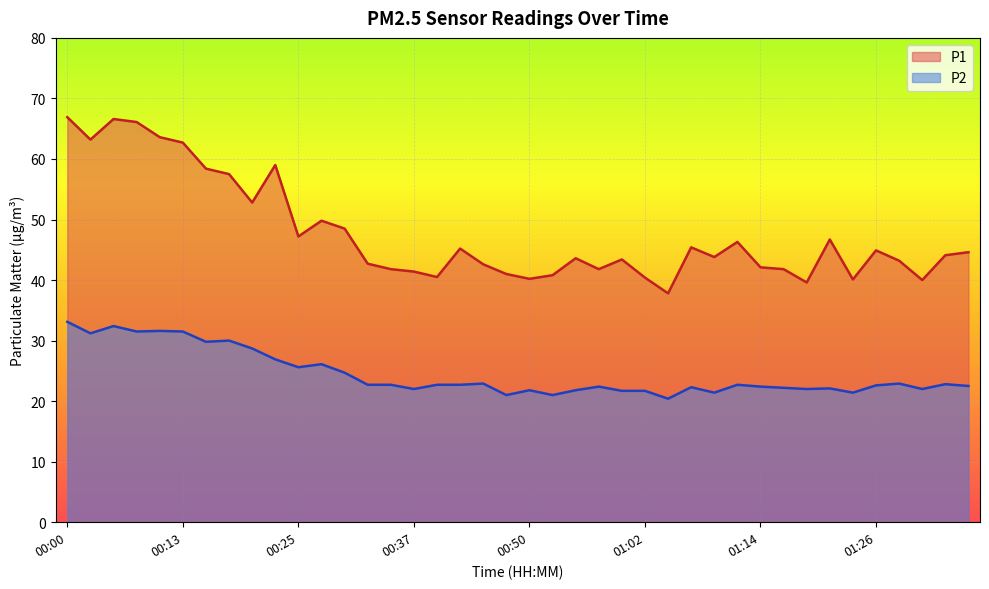

How many categories are shown in the chart?

40